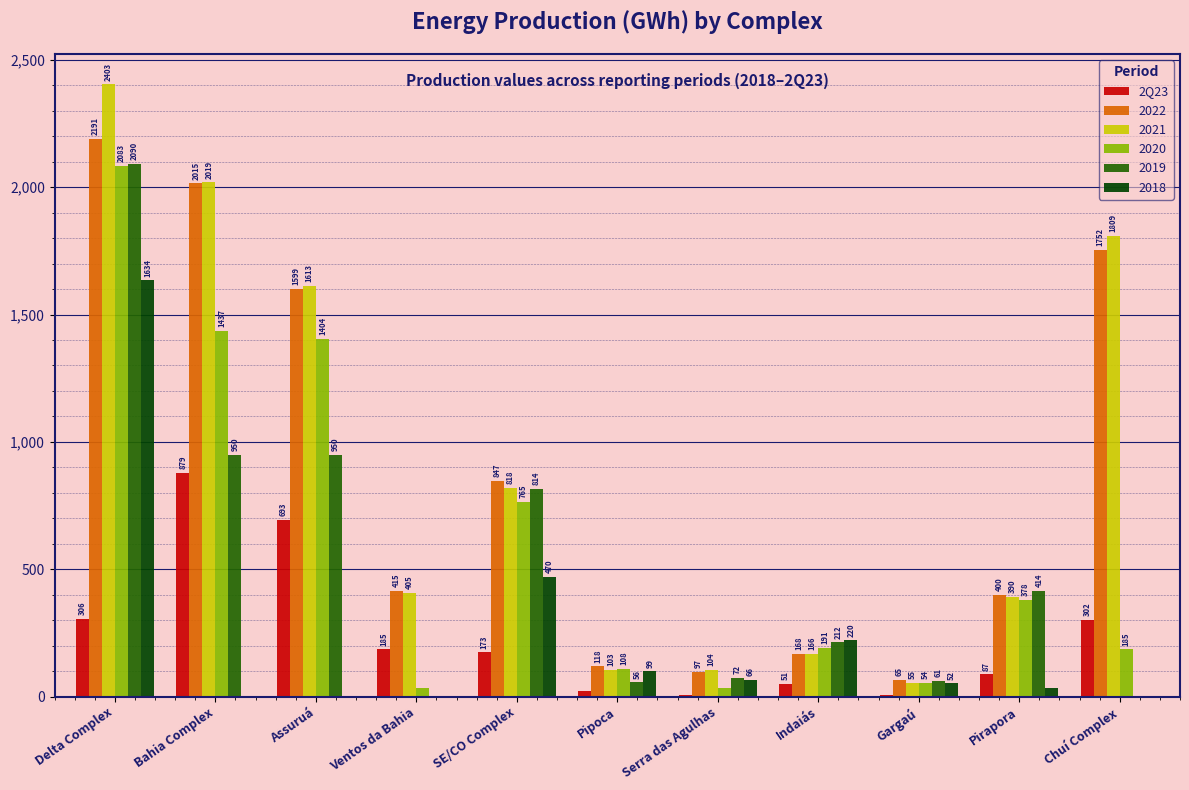

Which label corresponds to the largest value in the chart?

Delta Complex